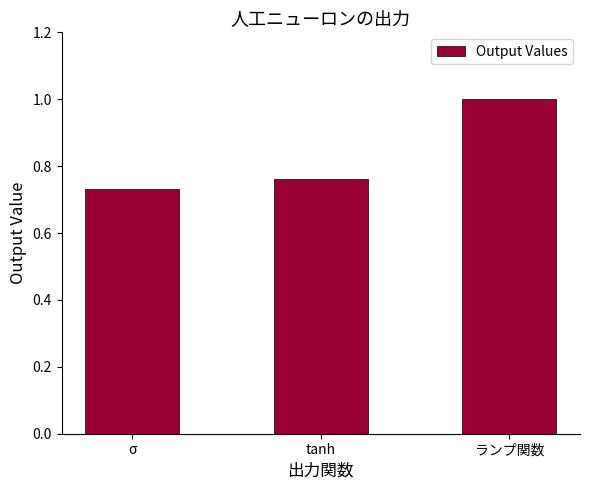

At which category does the chart reach its minimum across all series?

σ